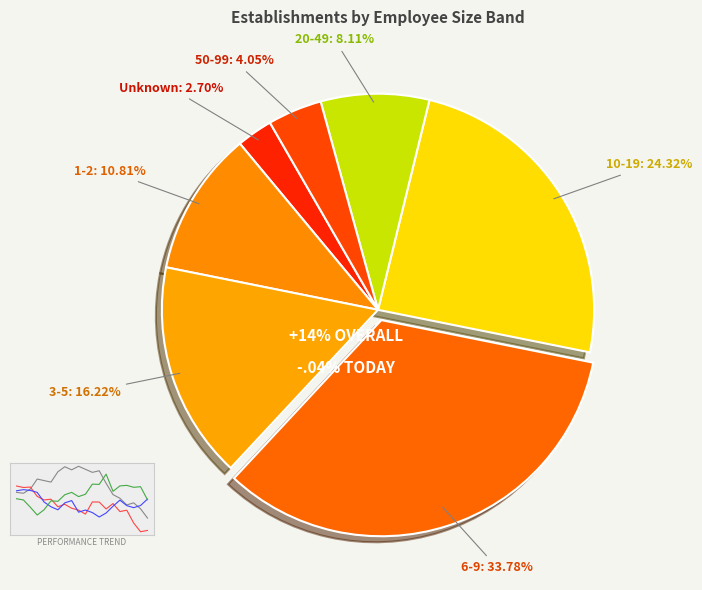

To the nearest percent, what is the difference between the largest and smallest slice percentages?

31%